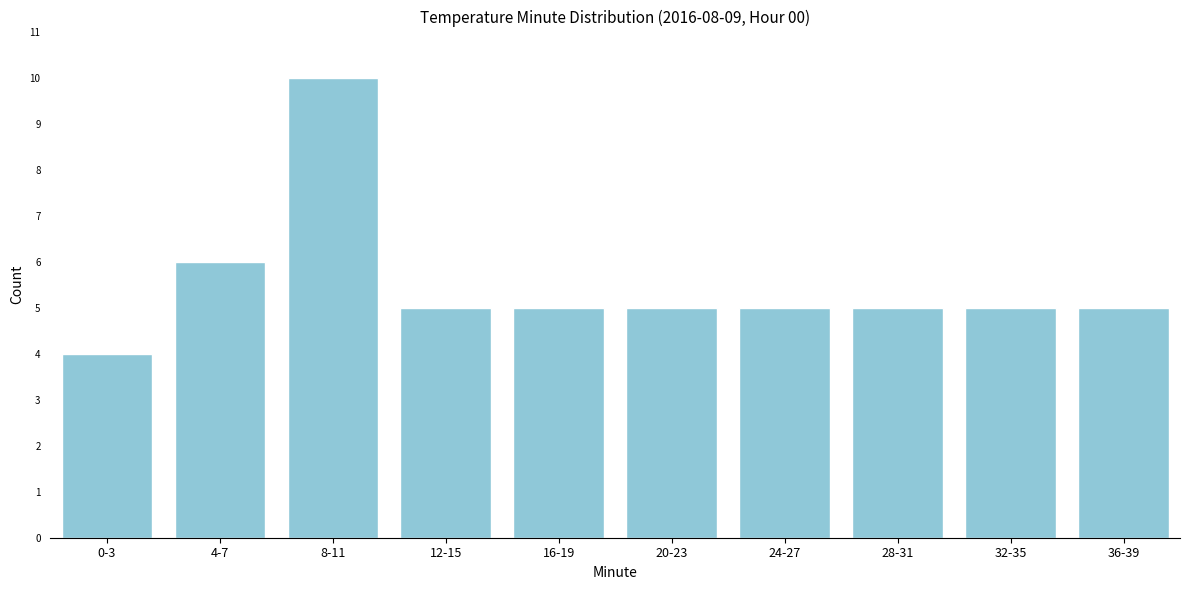

Reading right to left, extract all data points from this chart.

36-39=5	32-35=5	28-31=5	24-27=5	20-23=5	16-19=5	12-15=5	8-11=10	4-7=6	0-3=4